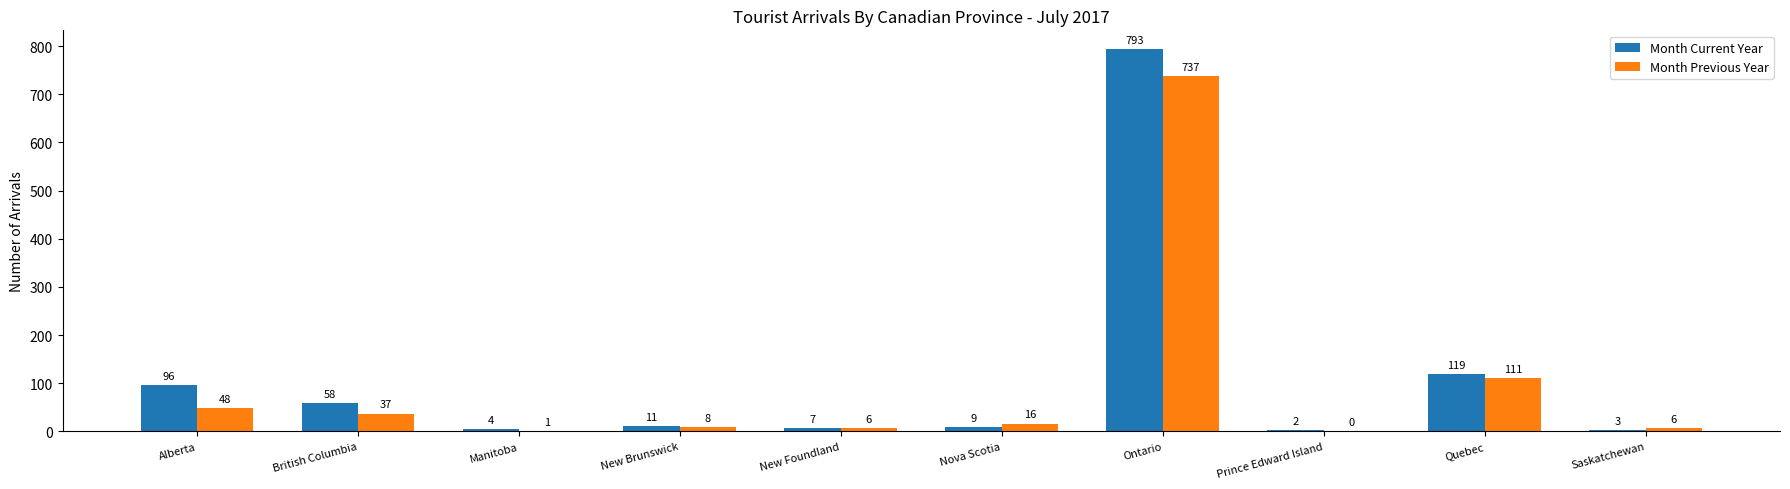

Between New Brunswick and Ontario, which series saw the biggest shift?

Month Current Year